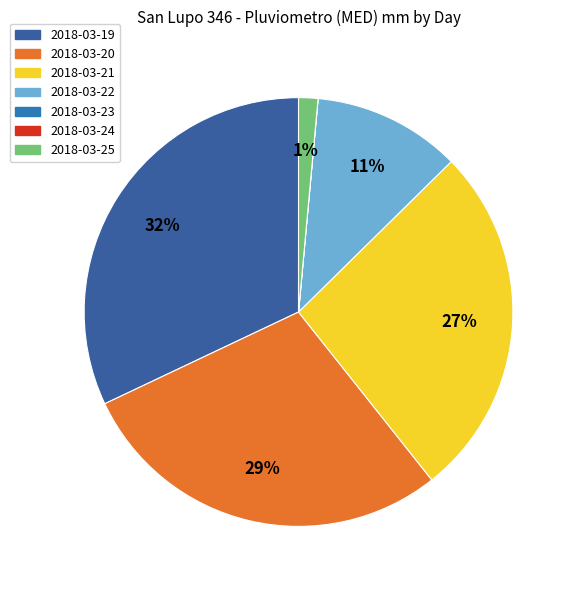

The 2018-03-24 slice represents 1% of the pie. True or false?

False